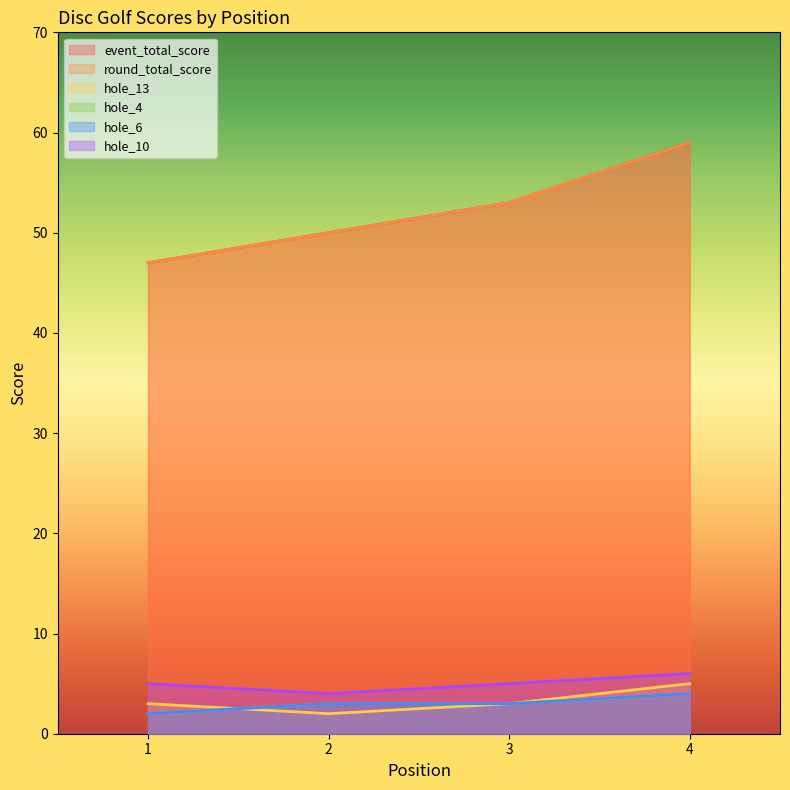

What value does the round_total_score series have at 4?

59